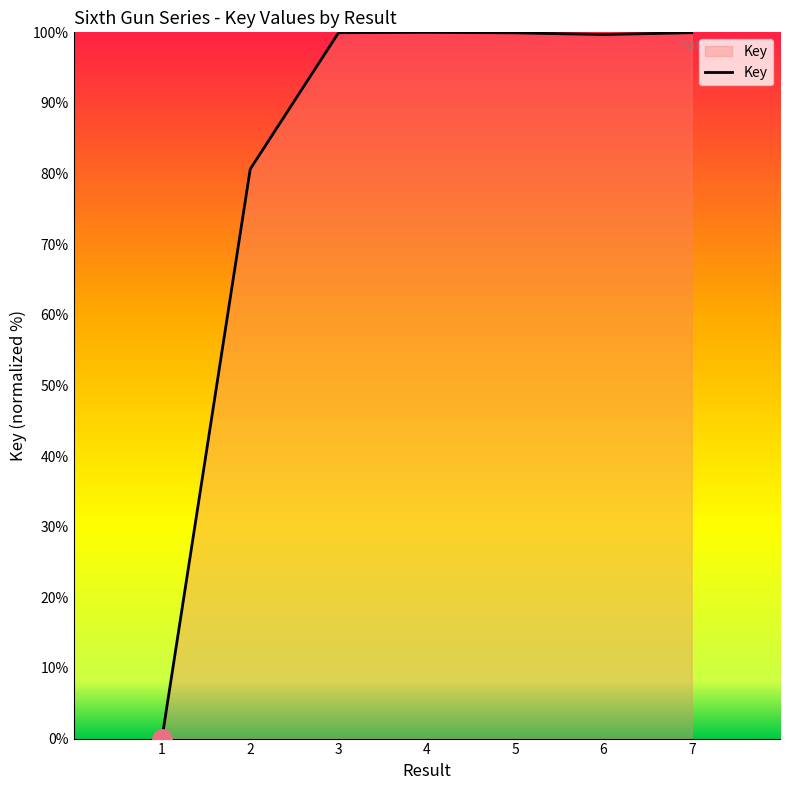

What is the change in value from 1 to 3?

+99.9